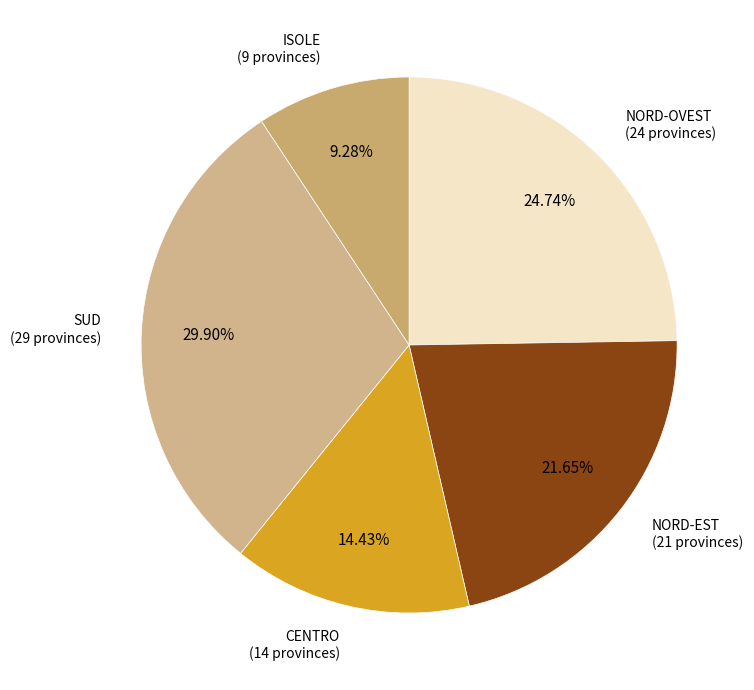

Which slice is the largest?

SUD